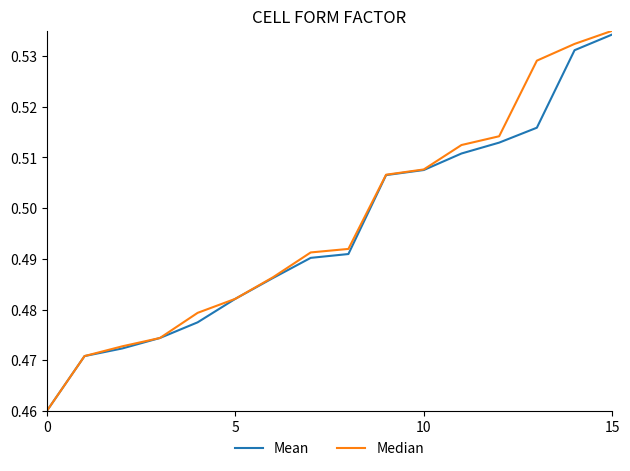

Does the chart display data point markers on the line(s)?

No